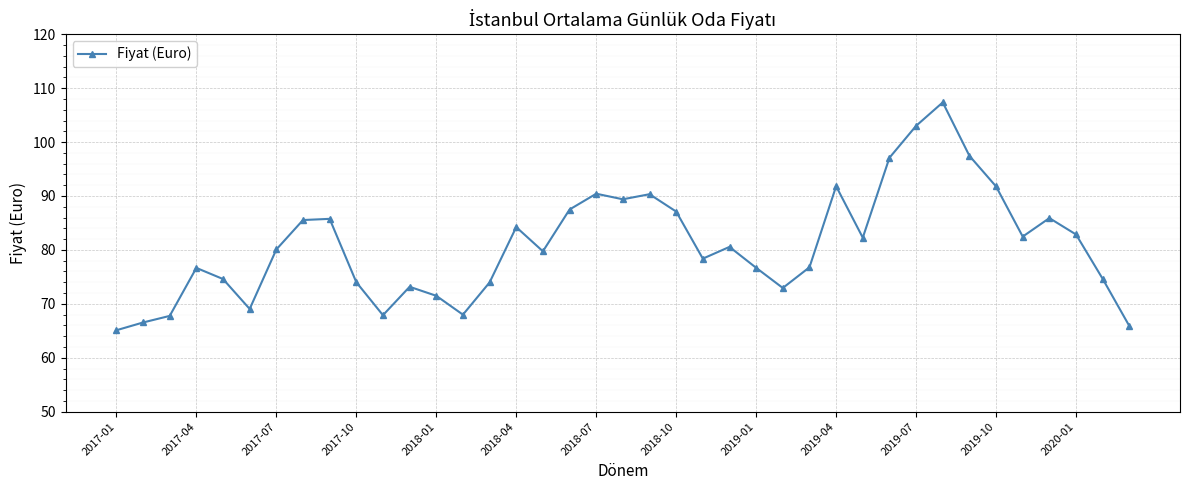

What is the minimum value shown in the chart?

65.1